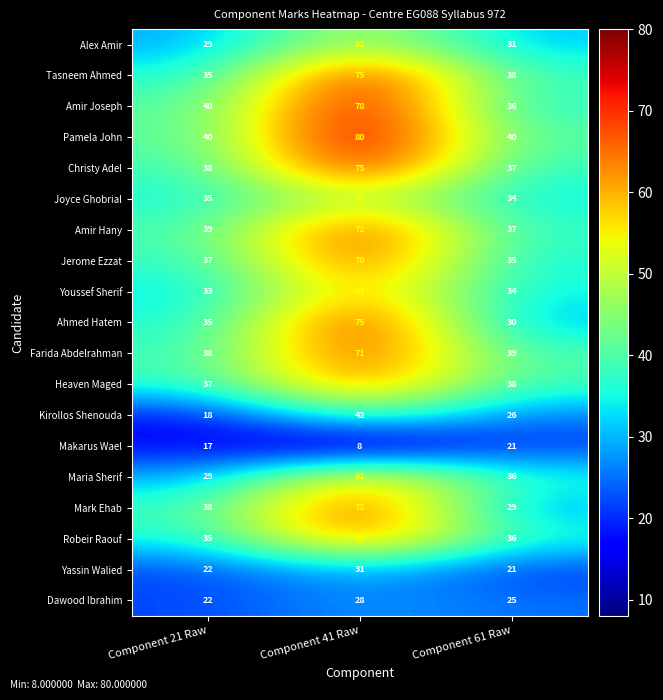

What is the sum of all Maria Sherif values?

126